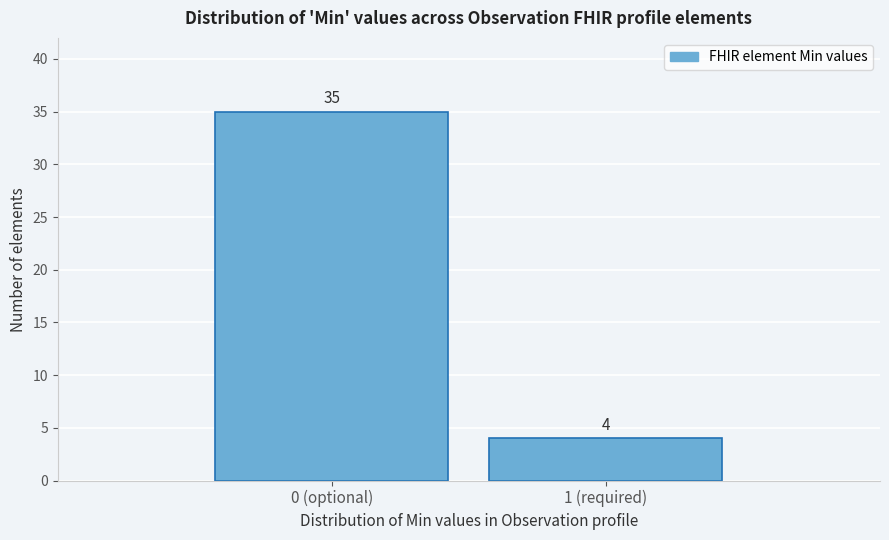

Reading left to right, what are all the values shown in this chart?

35	4